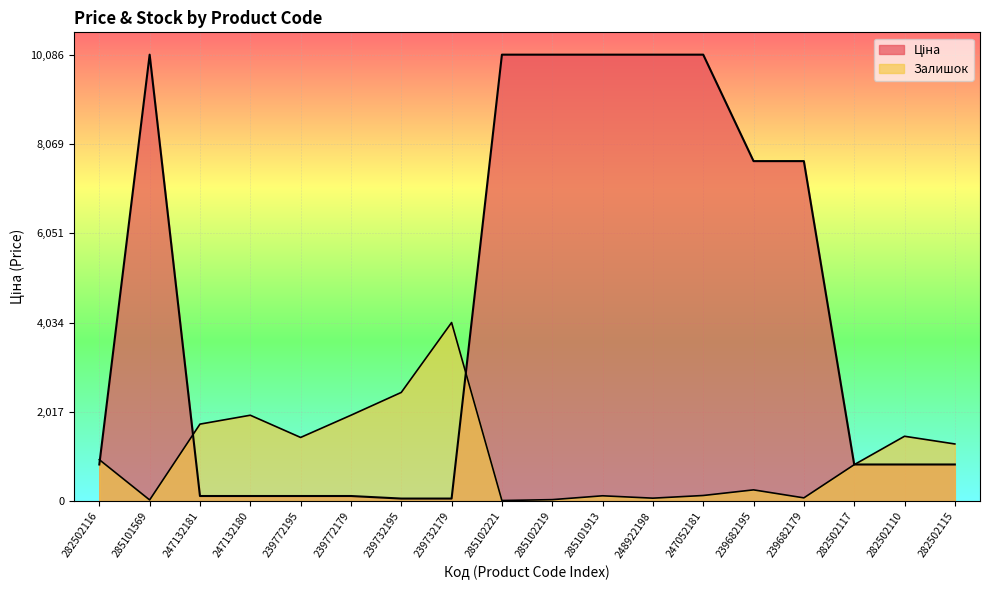

What is the smallest value displayed?

13.4